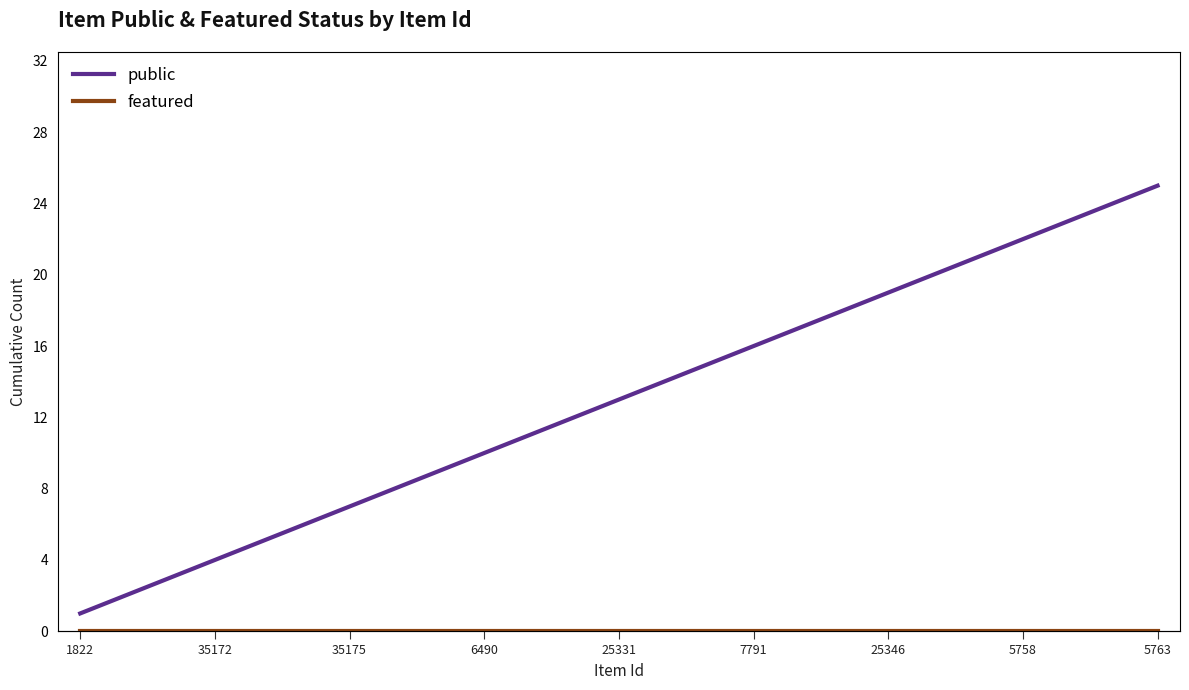

What position from the left is 7791?

6